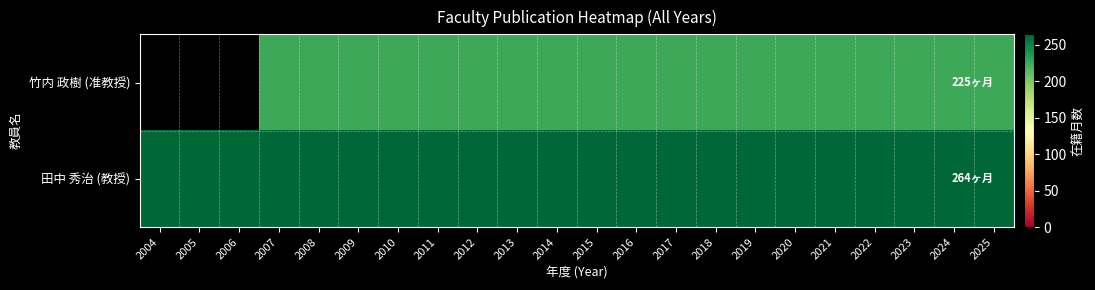

At how many categories does at least one series exceed 249?

22